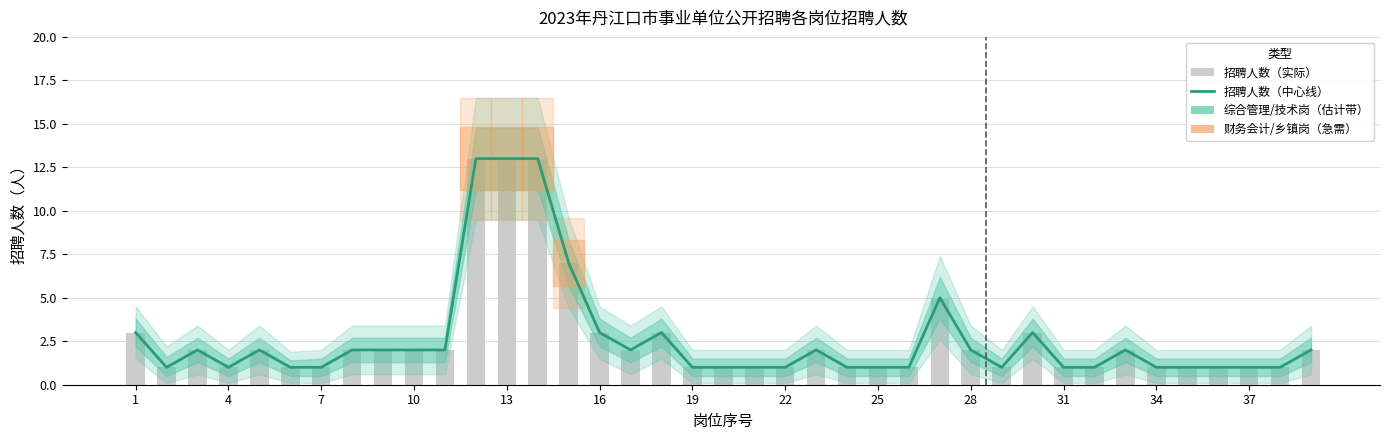

What is the difference between the maximum and second lowest values in the 招聘人数估计 series?

12